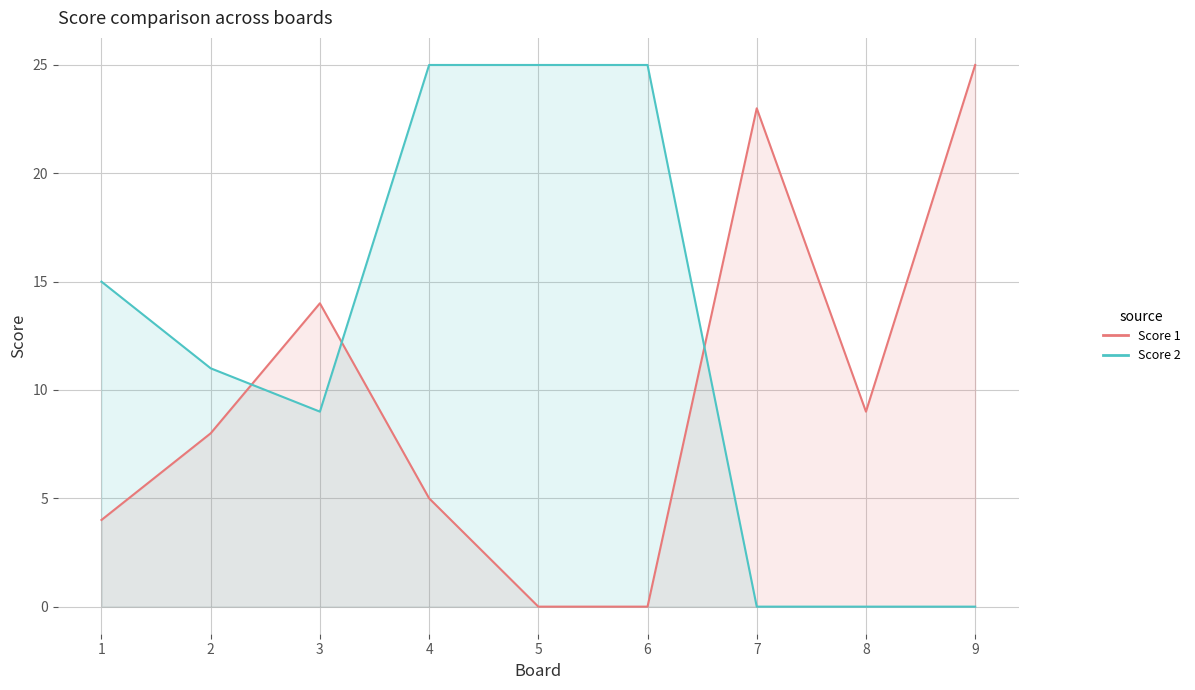

List the labels in order of Score 1 value, smallest first.

5, 6, 1, 4, 2, 8, 3, 7, 9